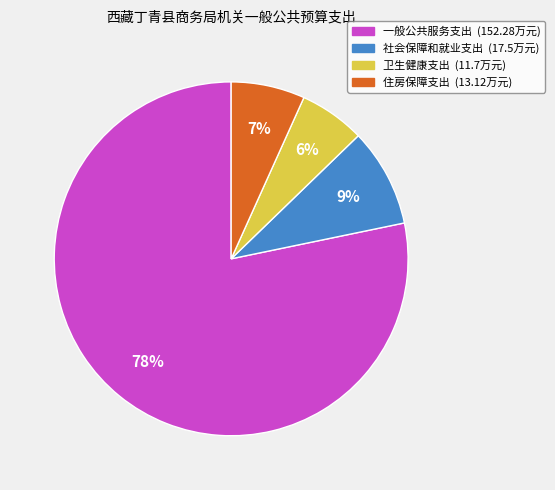

Which category has the smallest portion of the pie?

卫生健康支出